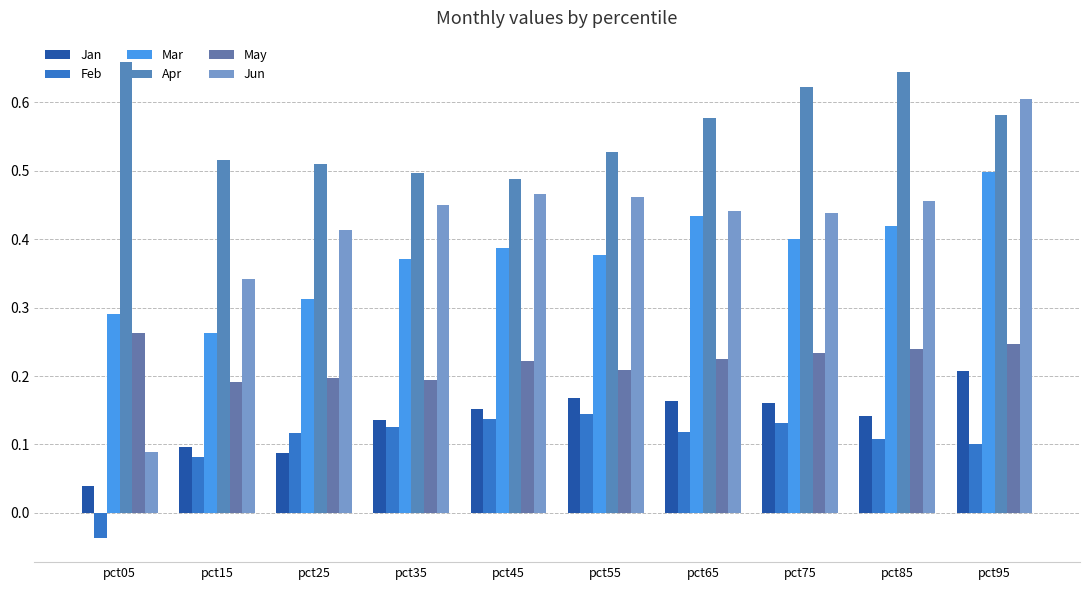

What is the approximate value of May at pct55?

0.2